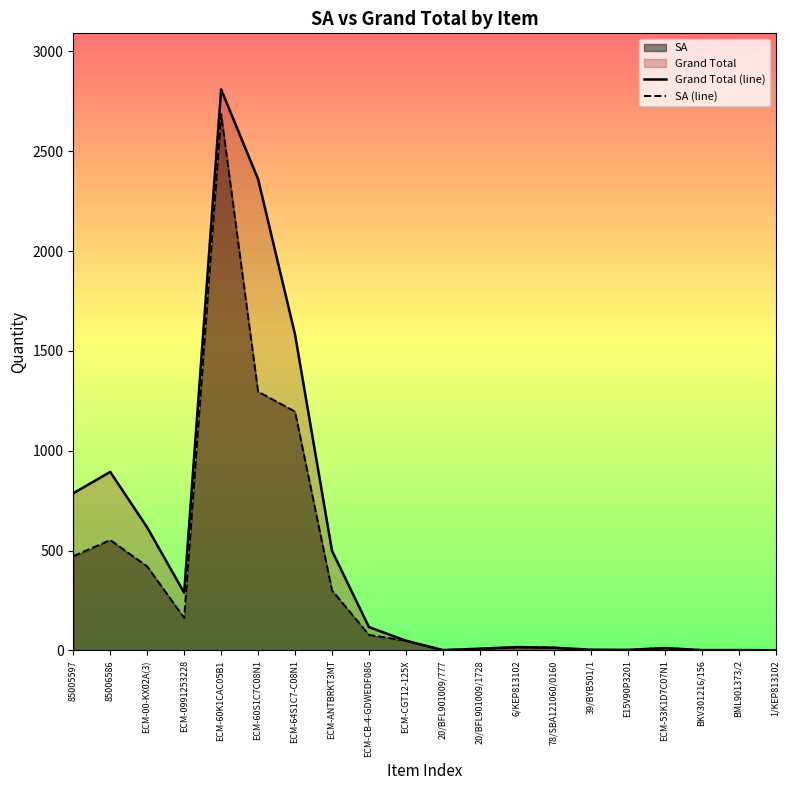

At which category does SA (line) reach its first local peak?

85006586